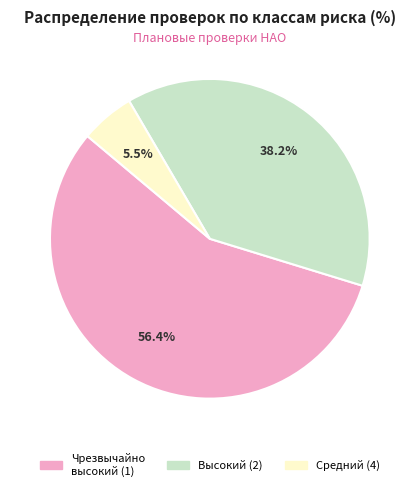

How many slices are in this pie chart?

3